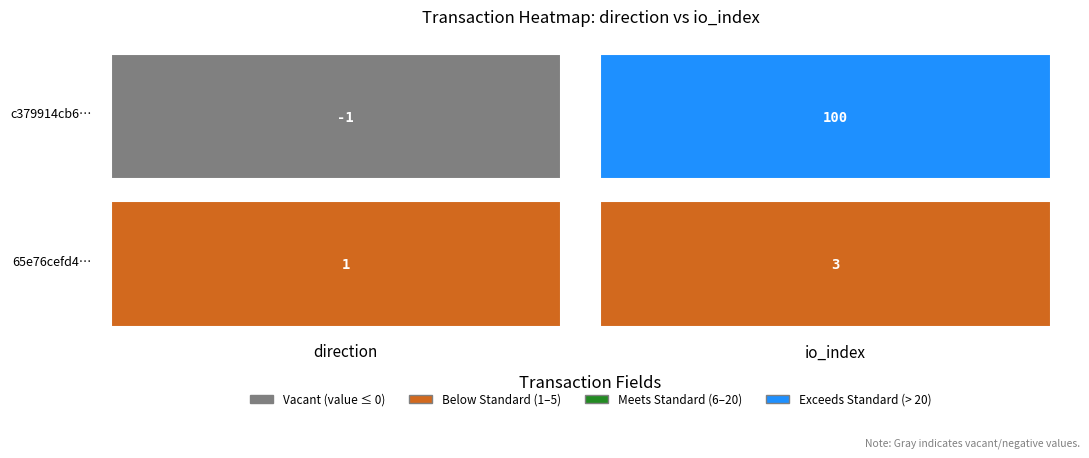

The value of 65e76cefd479472eff81f67c04c95d9d338e97f at -1 is 1. True or false?

False